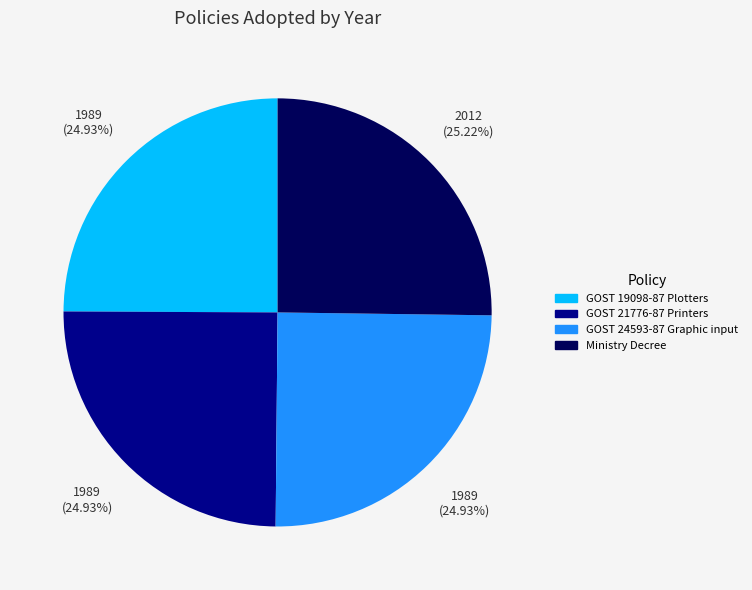

To the nearest percent, what percentage of the pie is Ministry Decree?

25%